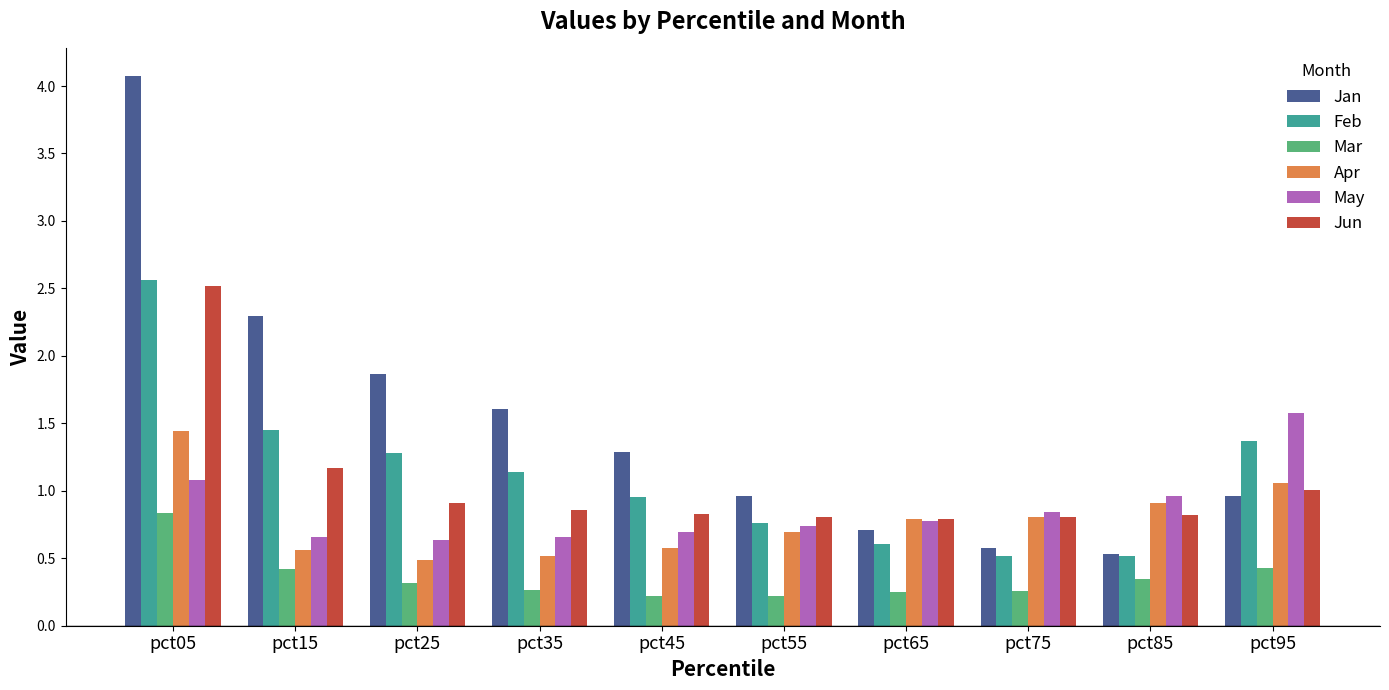

The value of Feb at pct75 is 0.5. True or false?

True